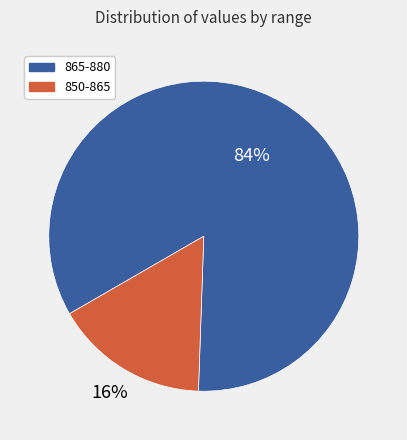

To the nearest percent, what is the average slice percentage?

50%